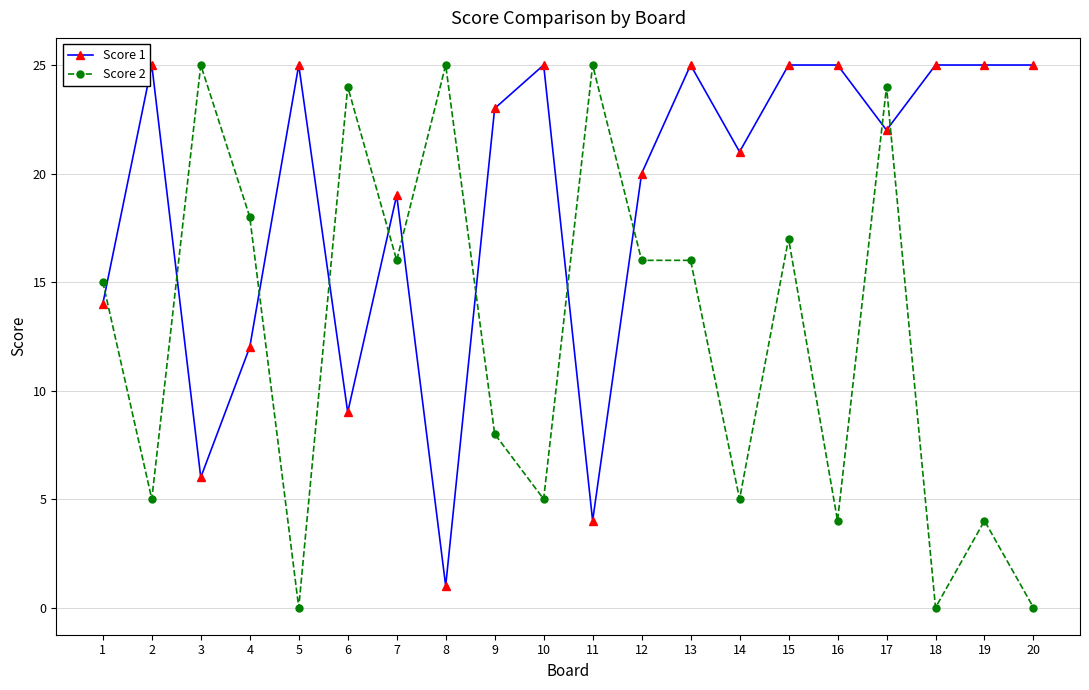

What are all the series names shown in the legend?

Score 1, Score 2